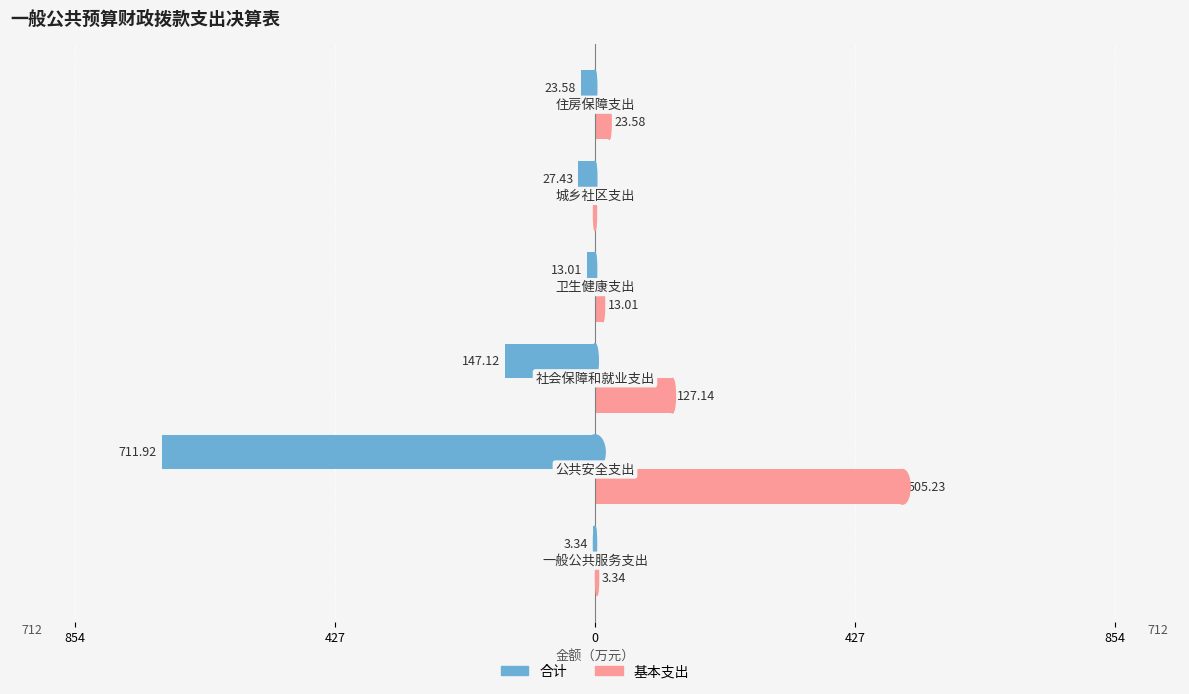

What are all the series names shown in the legend?

合计, 基本支出